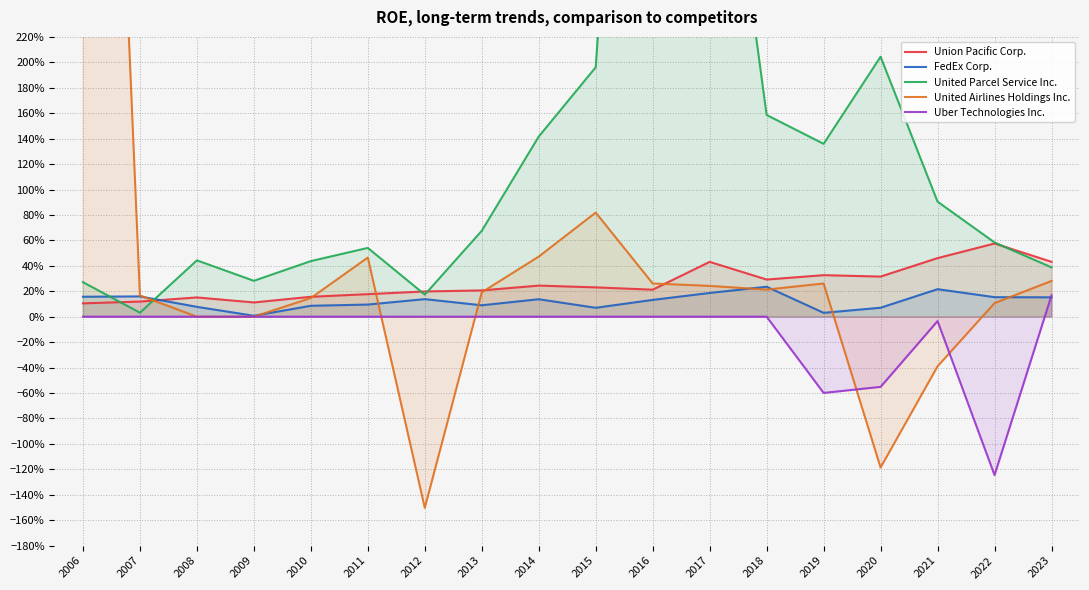

Rank the series by their maximum value, from lowest to highest.

Uber Technologies Inc., FedEx Corp., Union Pacific Corp., United Parcel Service Inc., United Airlines Holdings Inc.